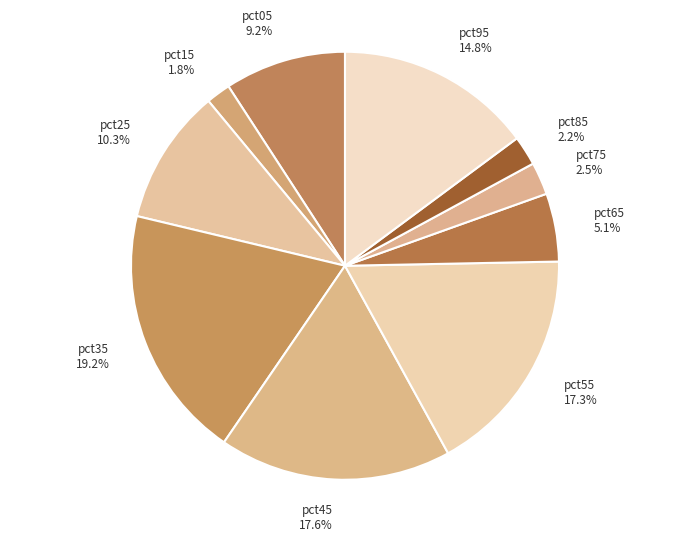

Does any single category account for the majority?

No